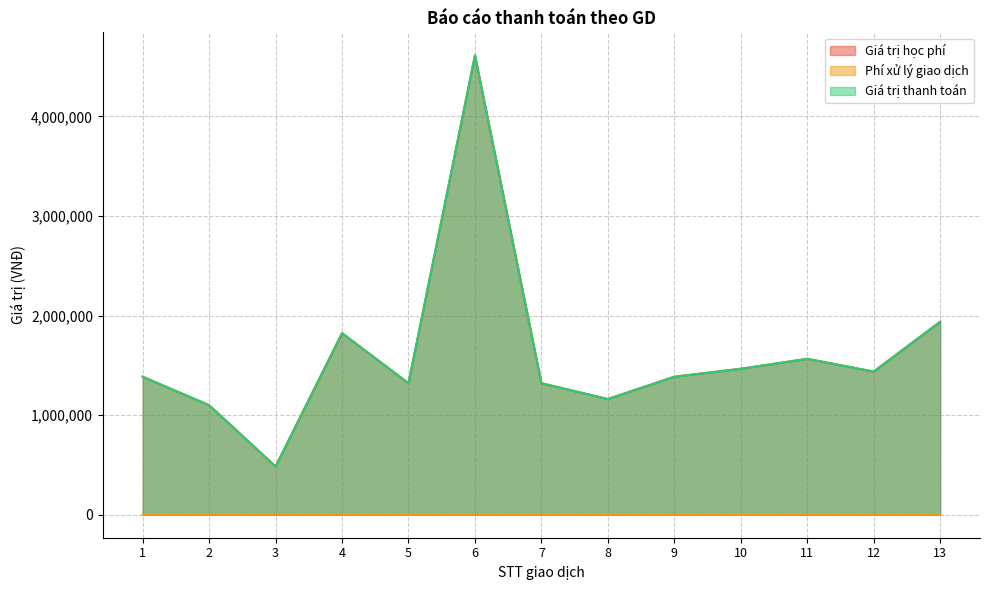

True or false: Phí xử lý giao dịch and Giá trị thanh toán cross at least once.

False